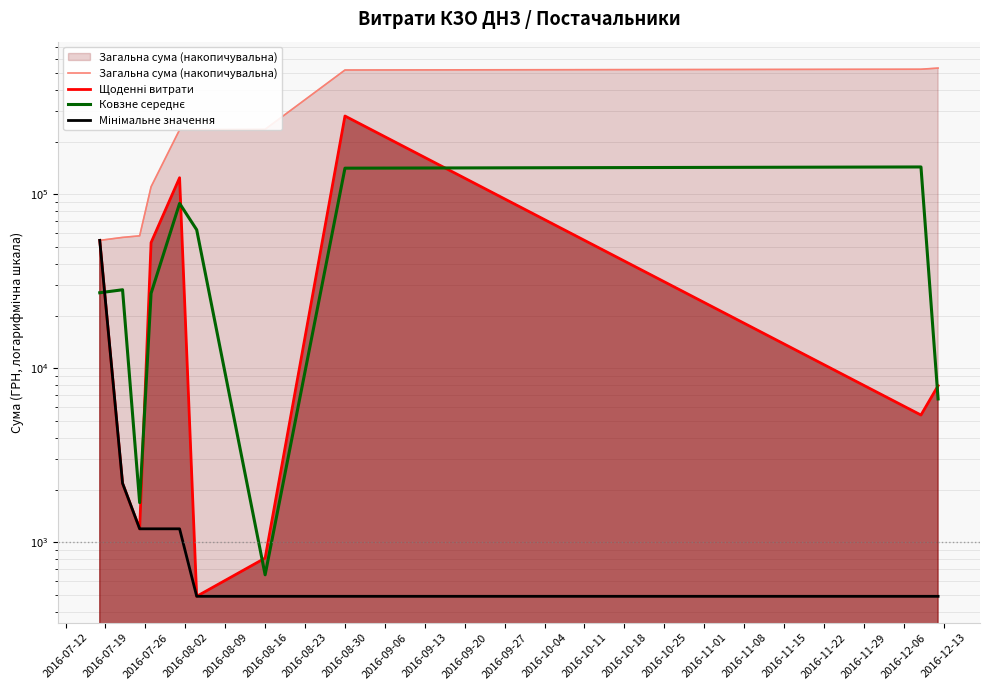

How many data points in Загальна сума (накопичувальна) are less than 236076?

5